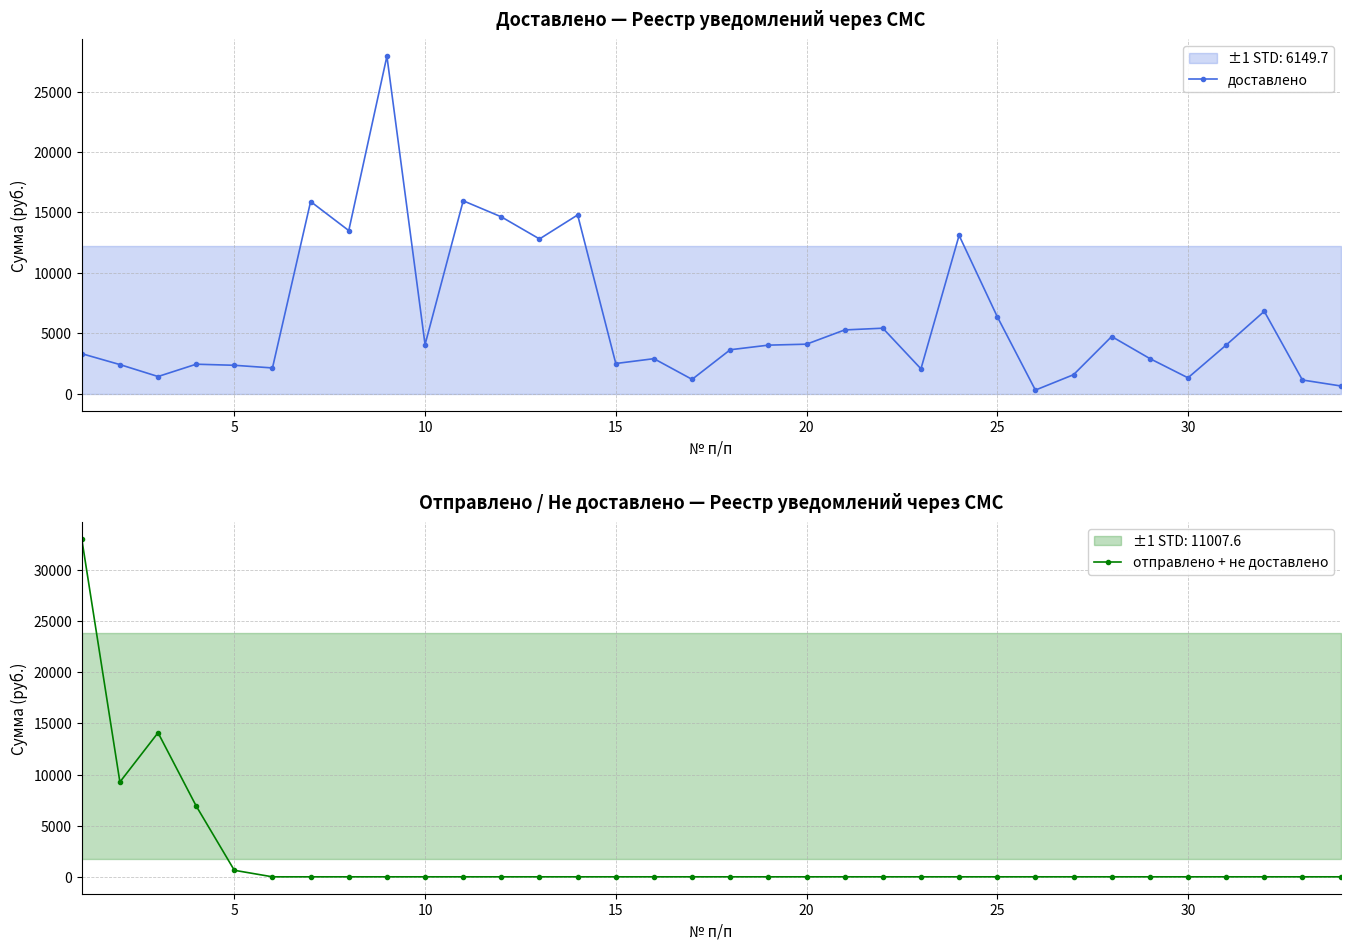

True or false: доставлено has more than 2 interior local peaks.

True